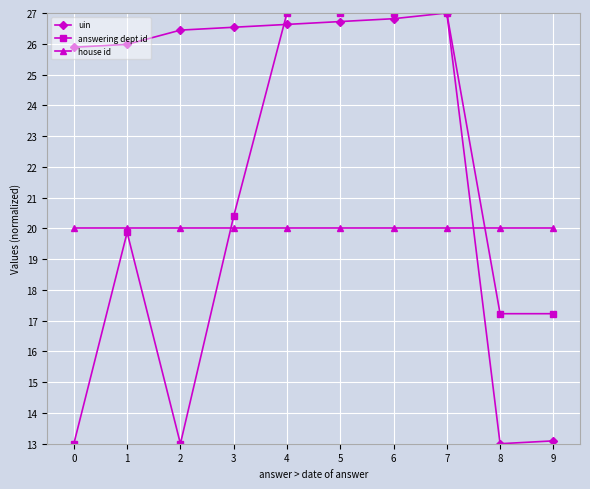

True or false: uin has a value of 26.8 at 6.

True